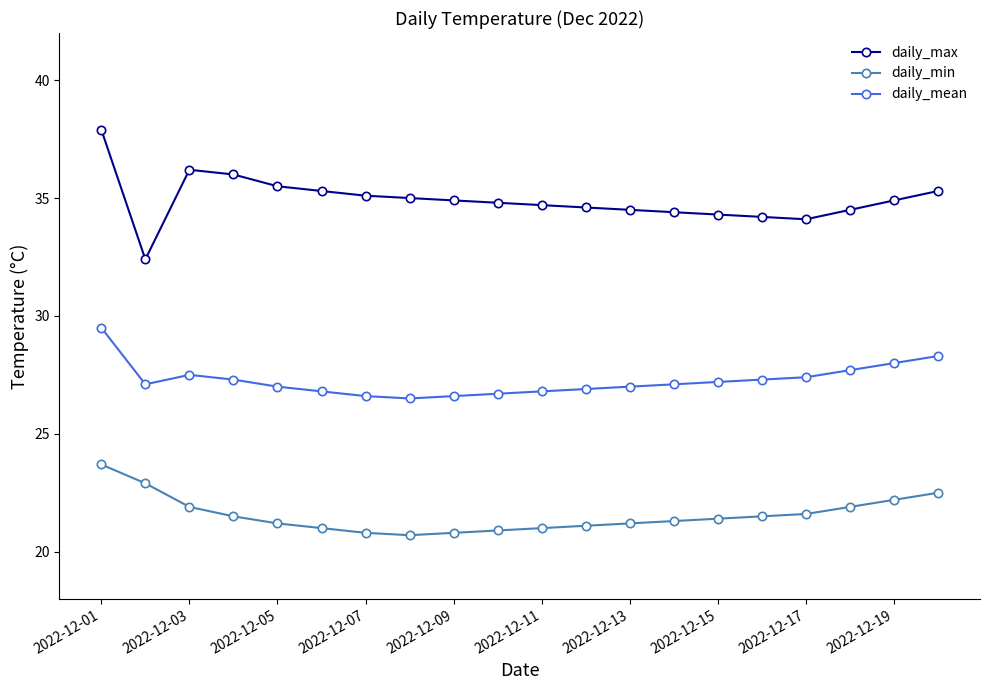

At how many categories does at least one series exceed 22?

20